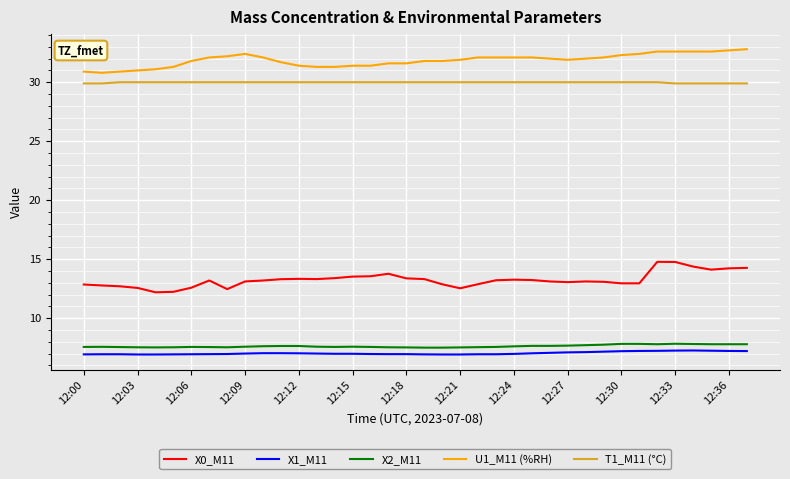

What is the maximum value for T1_M11 (°C)?

30.0